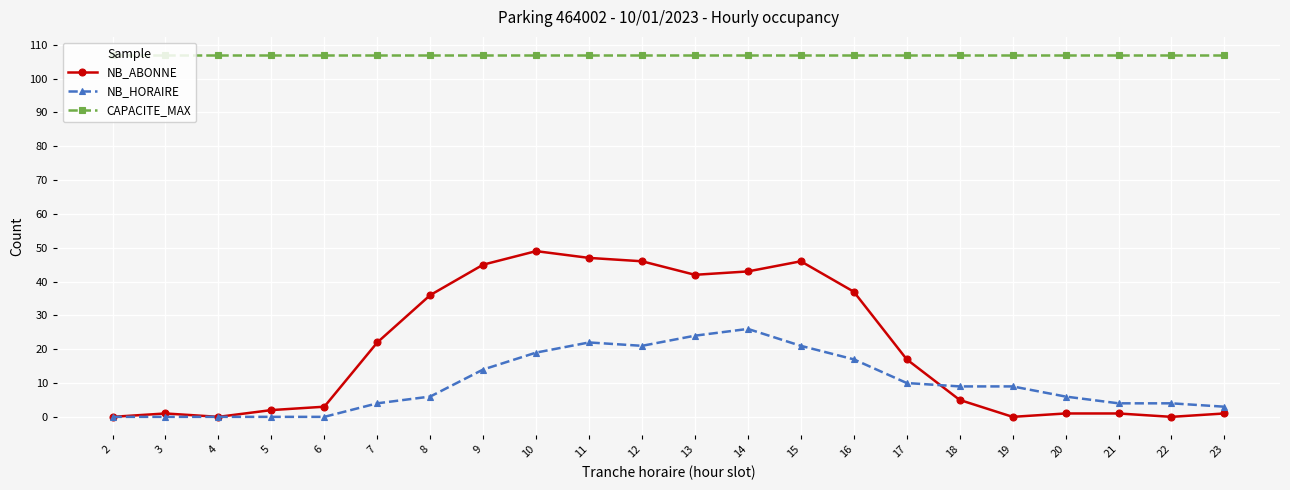

Which series has the widest spread of values?

NB_ABONNE